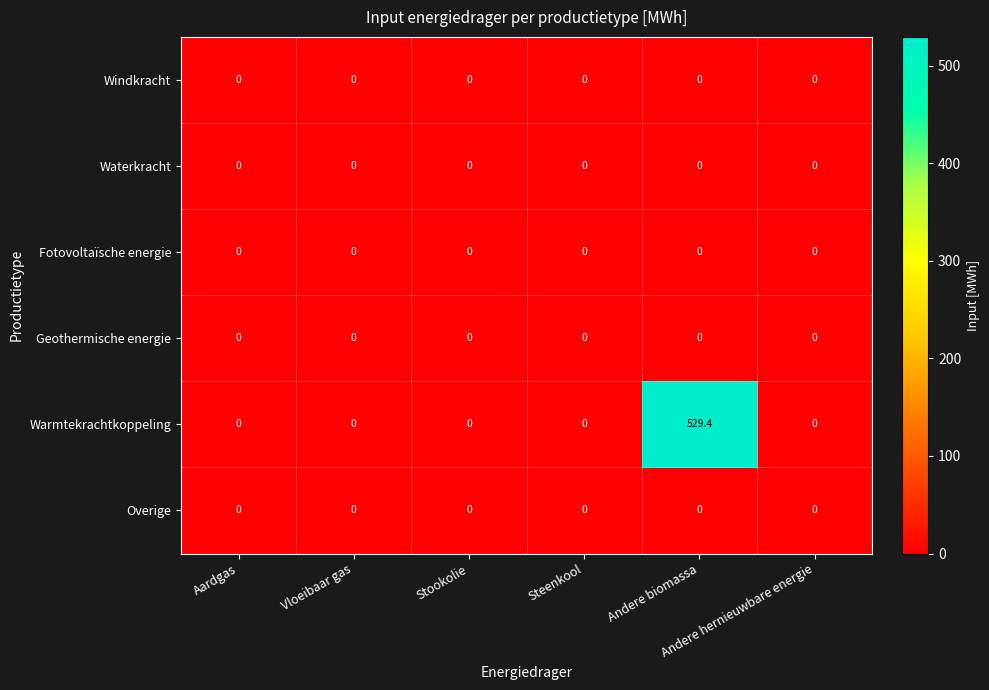

What is the greatest value displayed?

529.4